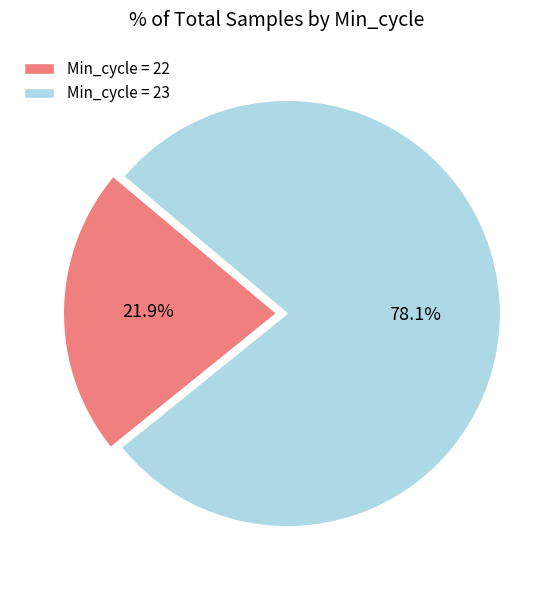

Which slice is the smallest?

Min_cycle = 22